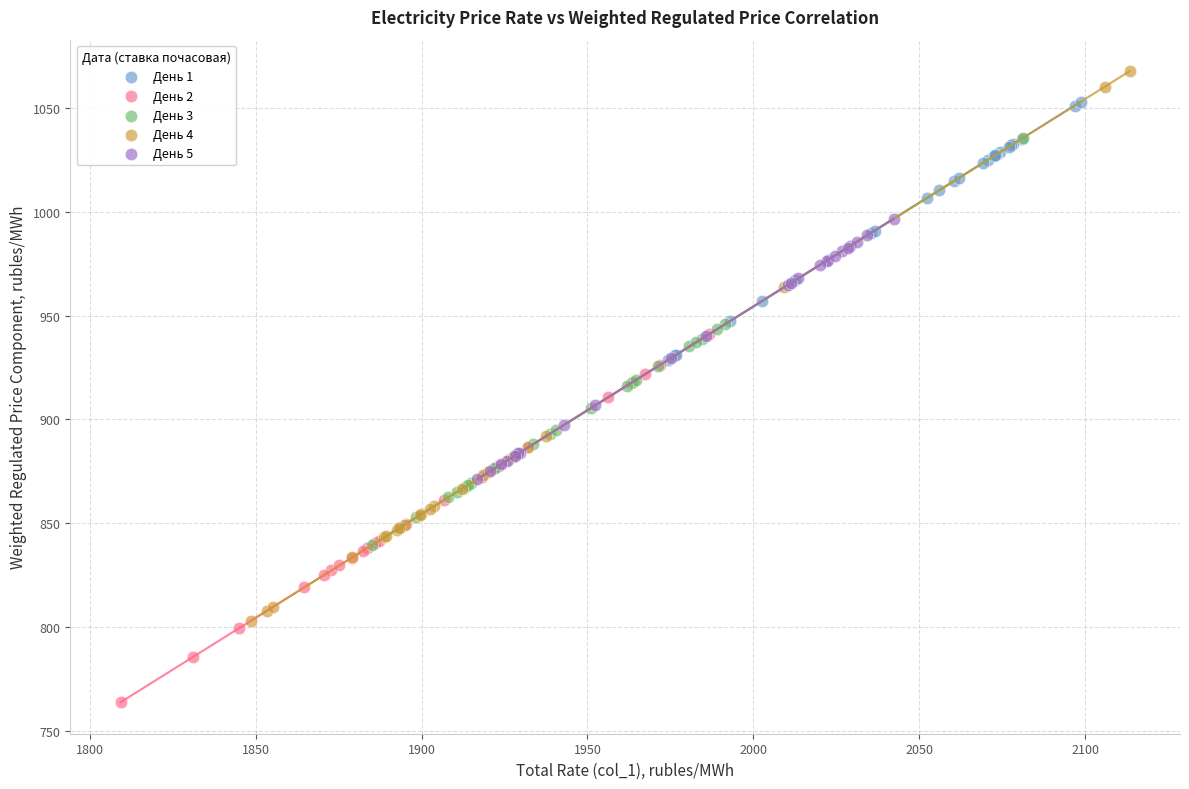

What are all the series names shown in the legend?

День 1, День 2, День 3, День 4, День 5